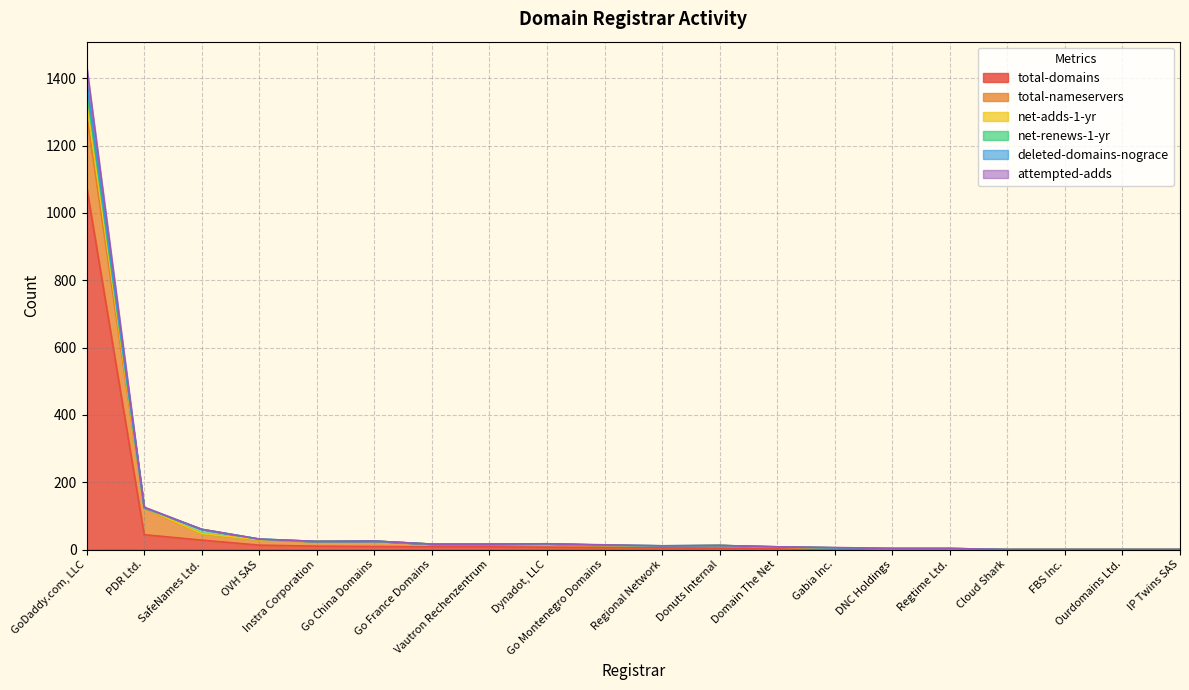

How many data points does each series have?

20